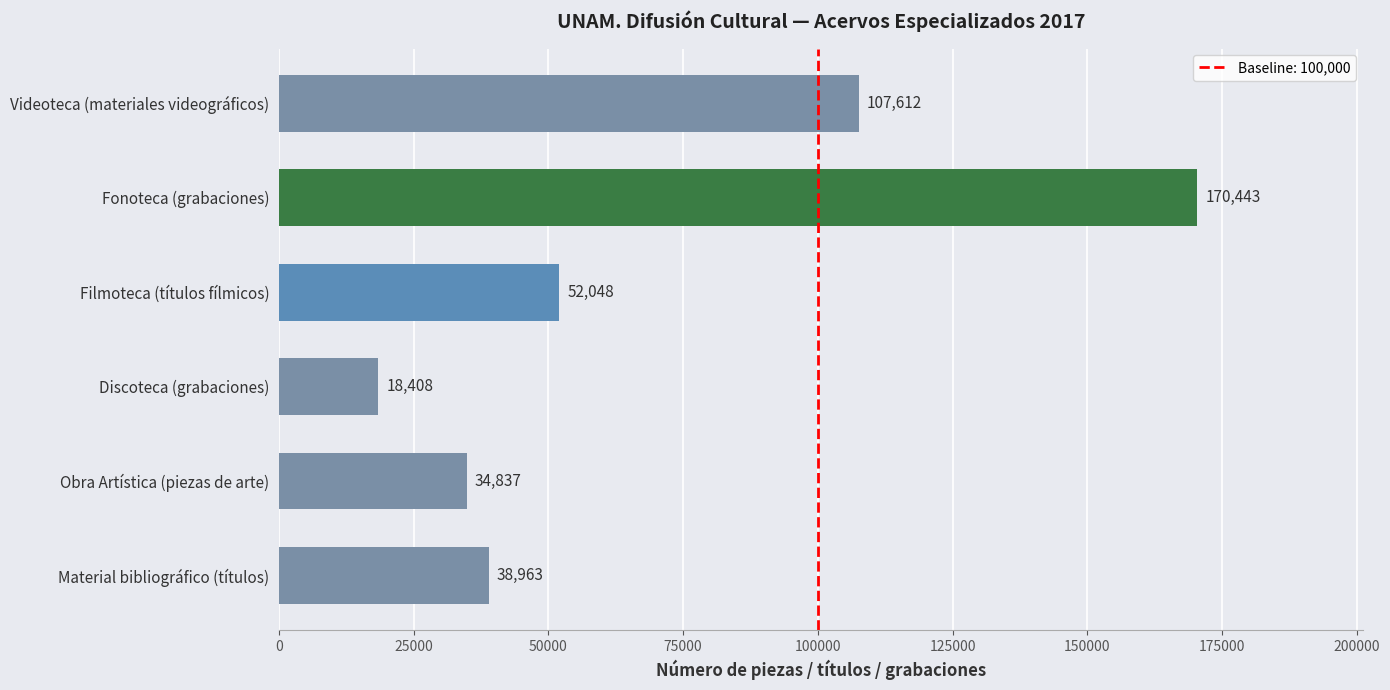

How many distinct data groups are displayed?

1